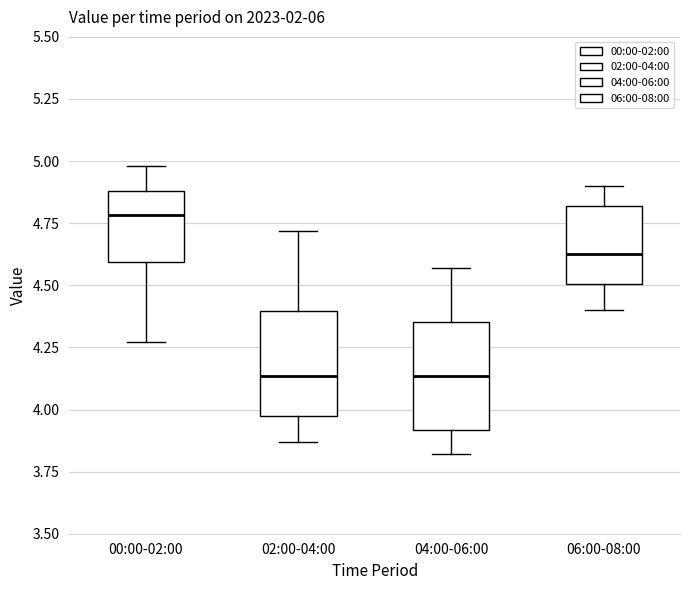

Reading left to right, read every box against the y-axis: the position of its median line, the range the box covers, and the ends of its whiskers. The values are not printed on the chart, so give them approximately, as read against the axis.

00:00-02:00: median 4.80, box 4.60 to 4.90, whiskers 4.25 to 5.00
02:00-04:00: median 4.15, box 4.00 to 4.40, whiskers 3.85 to 4.70
04:00-06:00: median 4.15, box 3.90 to 4.35, whiskers 3.80 to 4.55
06:00-08:00: median 4.65, box 4.50 to 4.80, whiskers 4.40 to 4.90